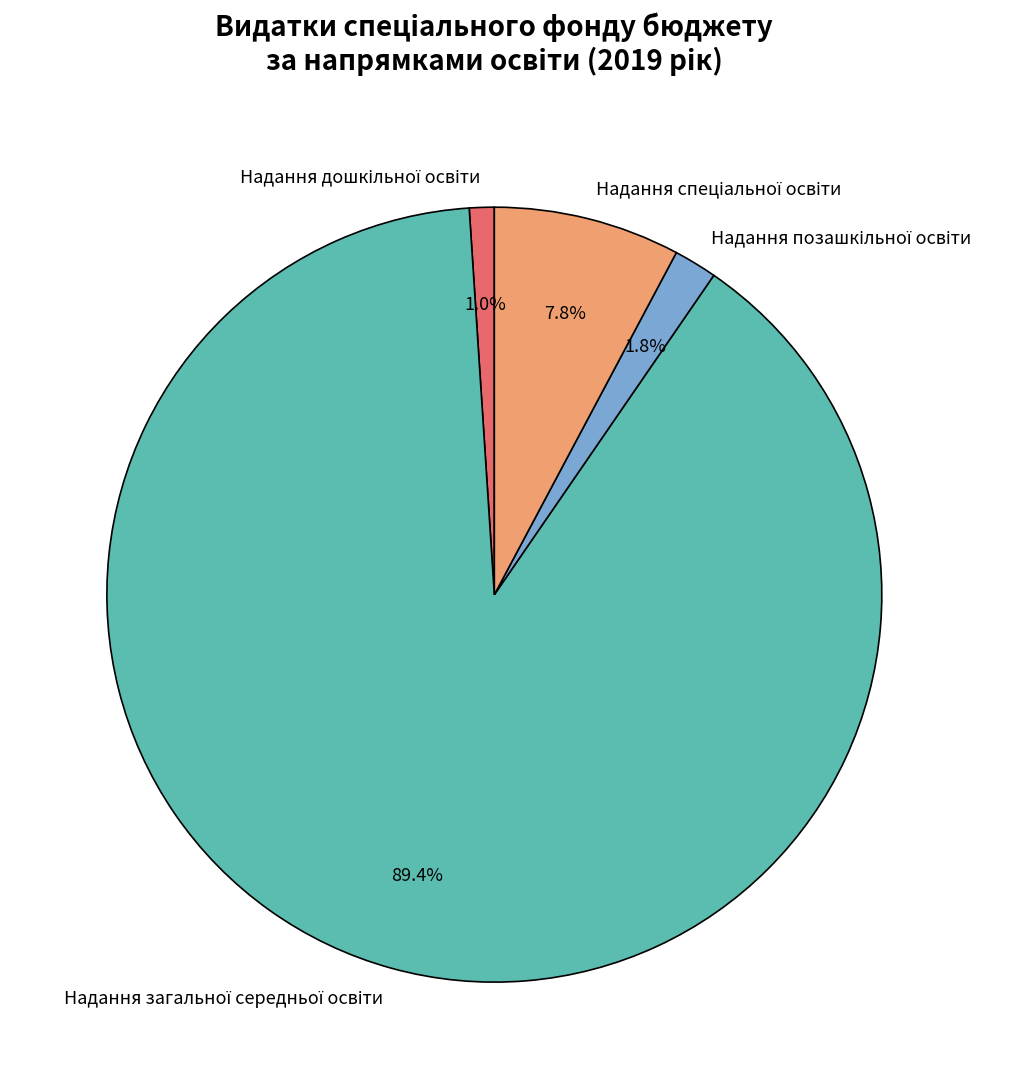

Is there a majority slice in this chart?

Yes